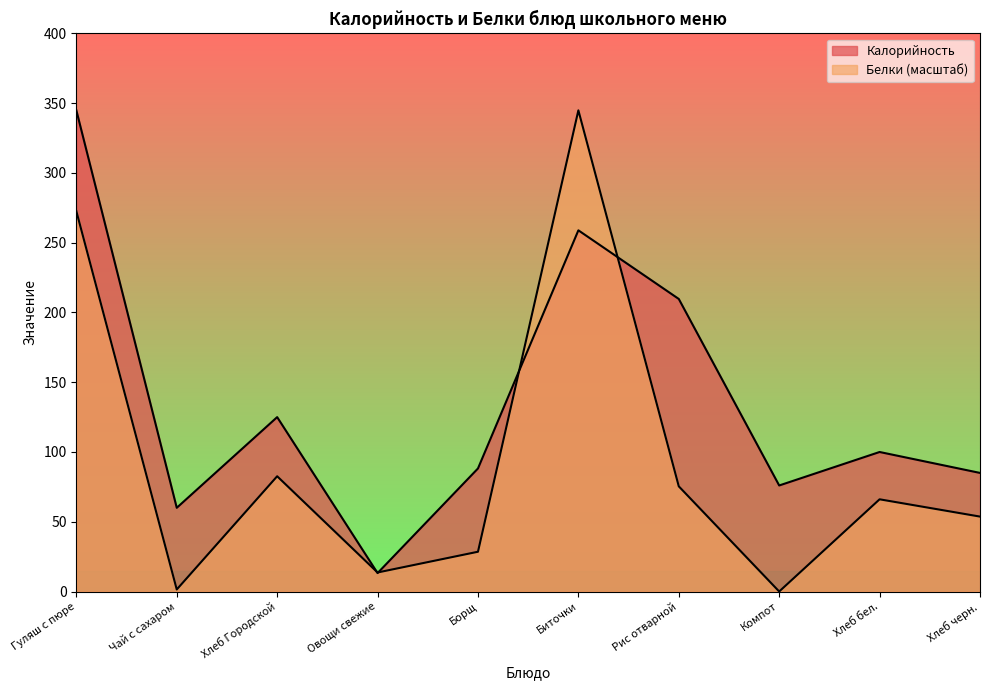

At how many categories does at least one series exceed 191?

3